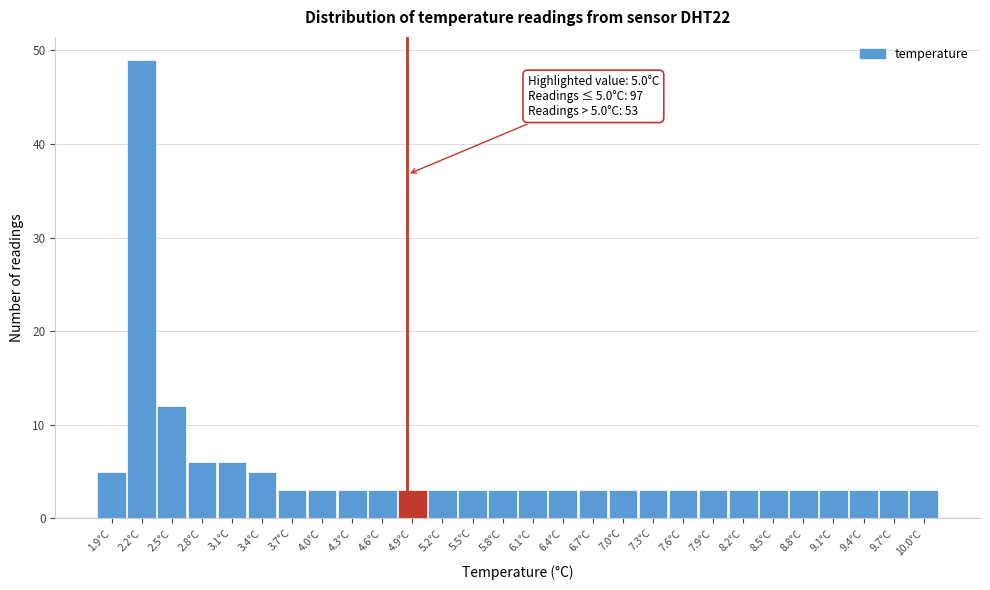

Reading left to right, transcribe all the data shown in this chart.

5	49	12	6	6	5	3	3	3	3	3	3	3	3	3	3	3	3	3	3	3	3	3	3	3	3	3	3